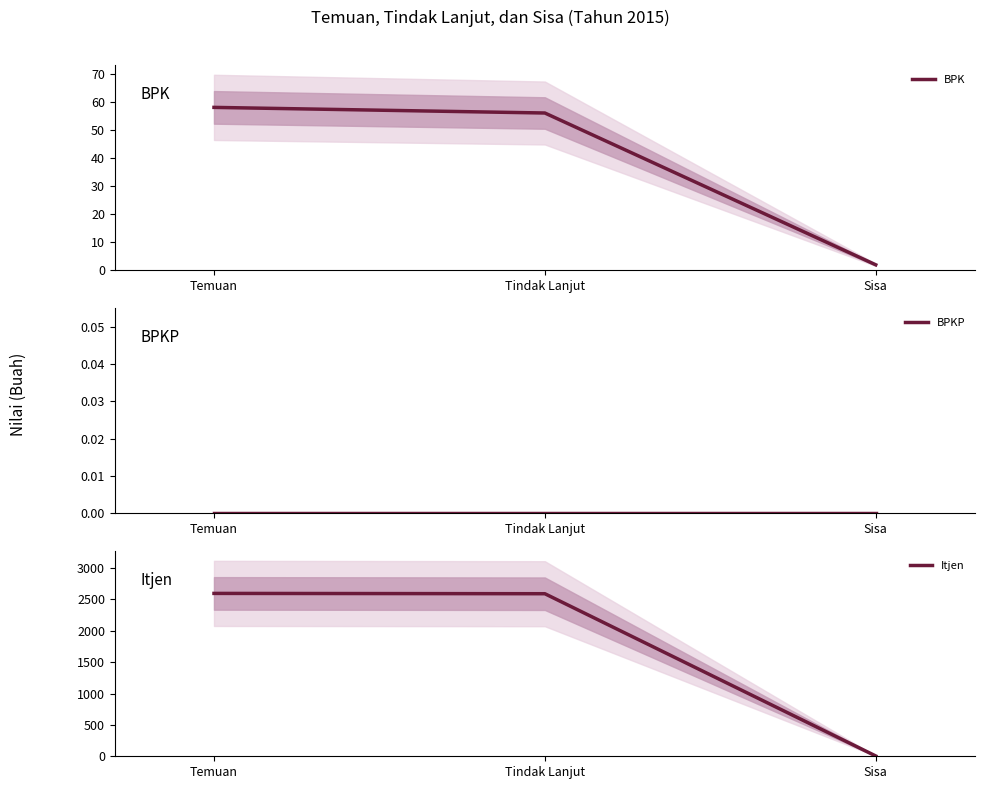

Reading left to right, what are all the values shown in this chart?

BPK: Temuan=58	Tindak Lanjut=56	Sisa=2
BPKP: Temuan=0	Tindak Lanjut=0	Sisa=0
Itjen: Temuan=2596	Tindak Lanjut=2591	Sisa=5